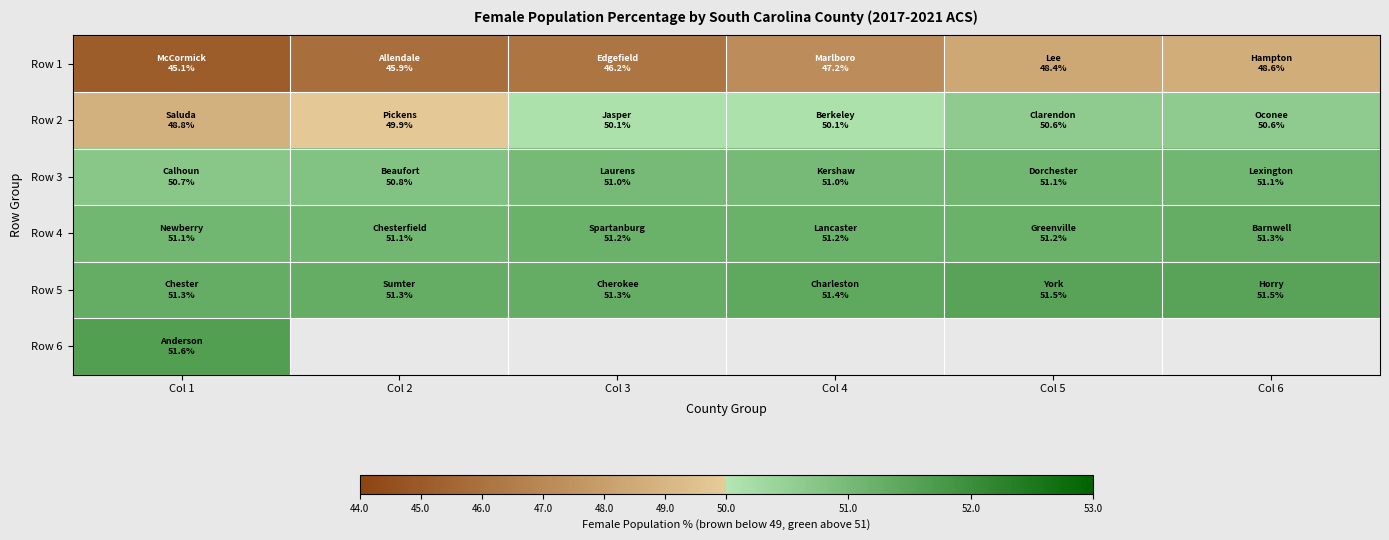

Is the value of Row 2 at Col 2 greater than the value of Row 5 at Col 1?

No